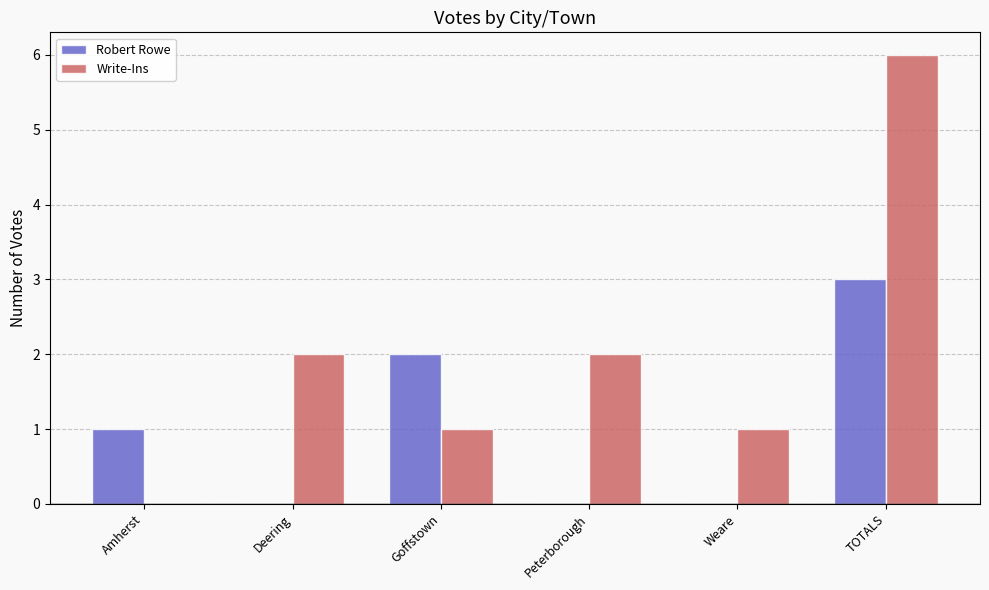

Reading right to left, extract all data points from this chart.

Robert Rowe: 3	0	0	2	0	1
Write-Ins: 6	1	2	1	2	0